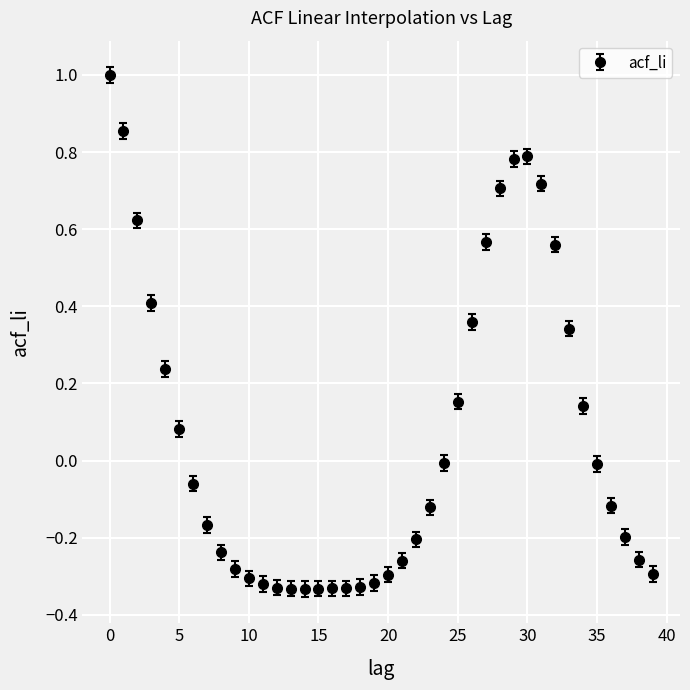

What is the difference between the second highest and second lowest values?

1.2